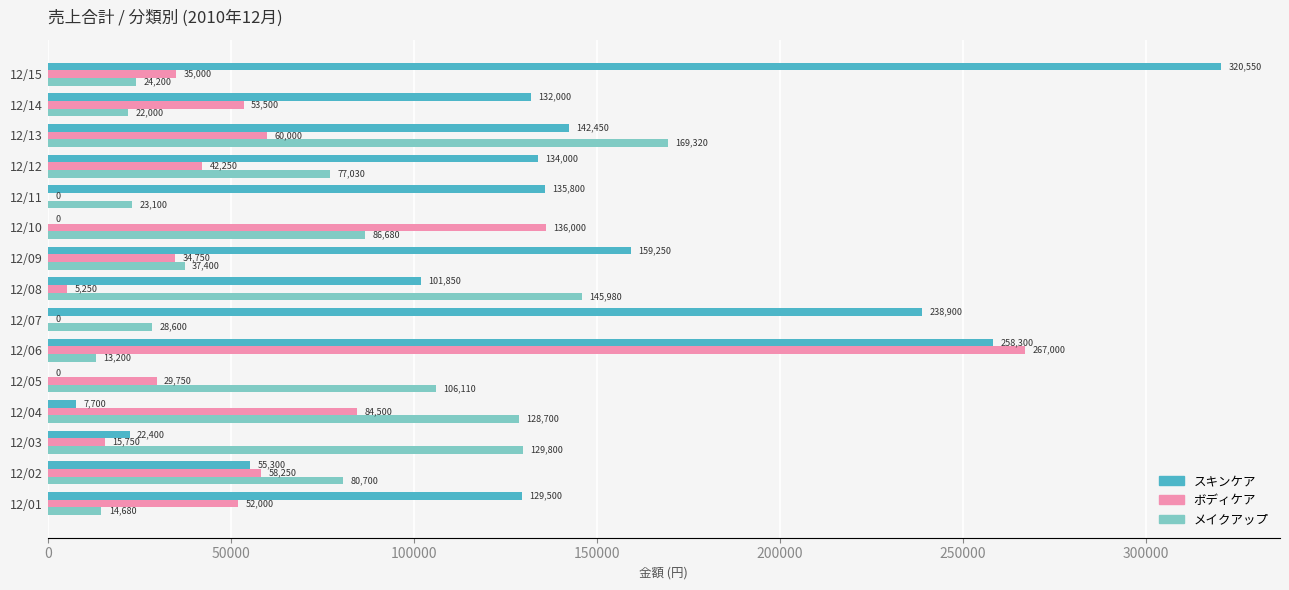

The スキンケア series shows 135800 at 12/11. True or false?

True